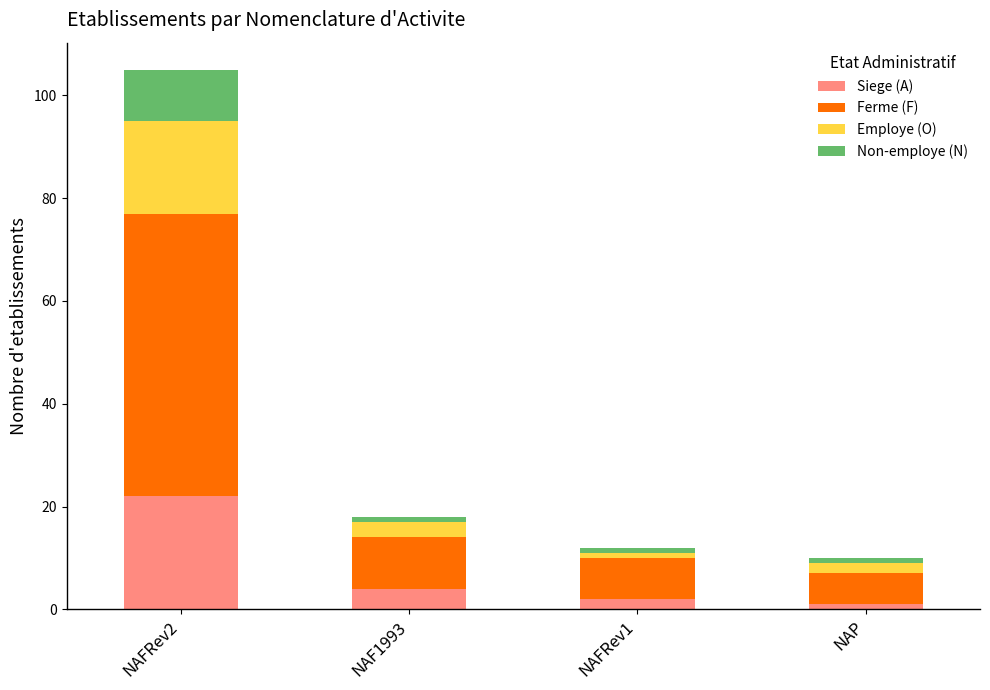

At which label does Siege (A) reach its peak?

NAFRev2